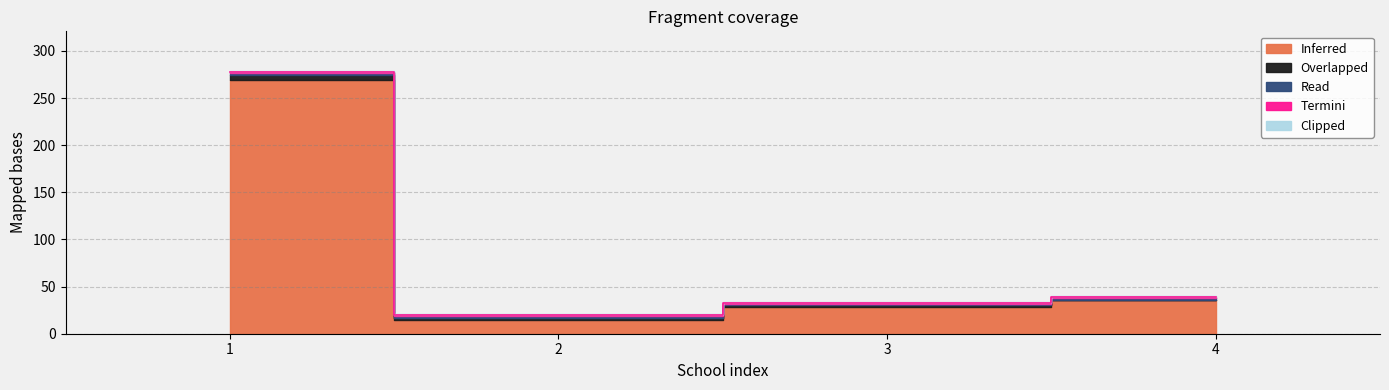

True or false: Inferred and Read cross at least once.

False